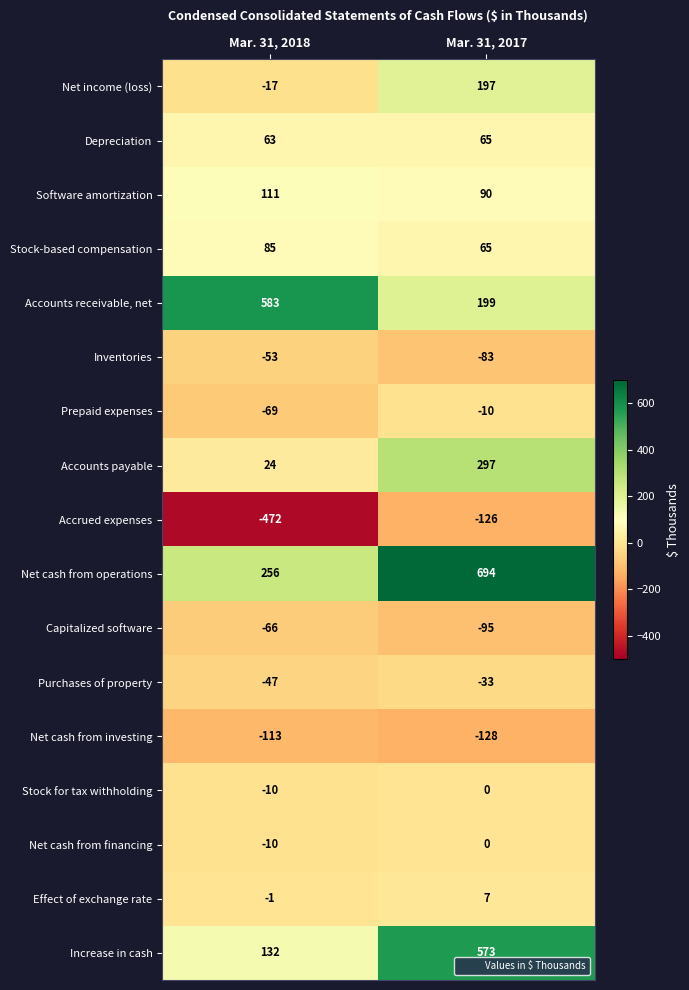

What is the approximate value of Depreciation at Mar. 31, 2018?

63